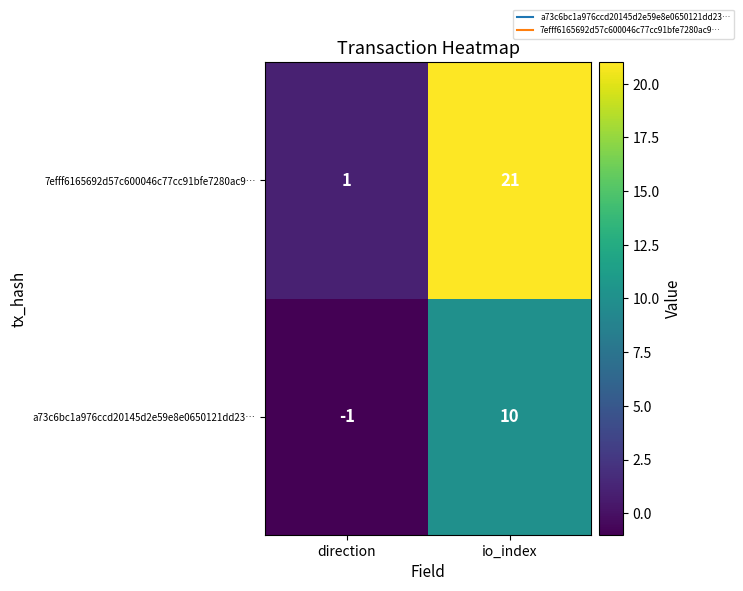

How many categories are shown in the chart?

2